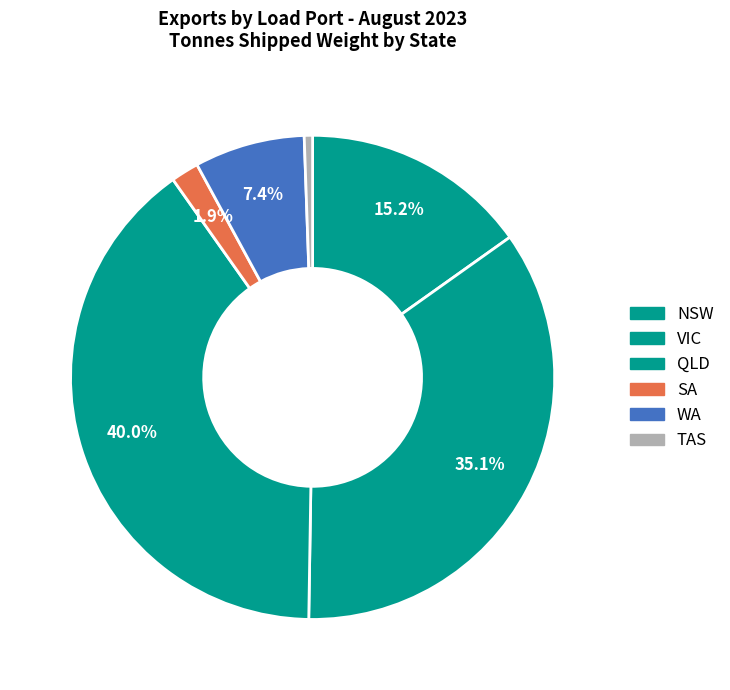

How many slices are in this pie chart?

6